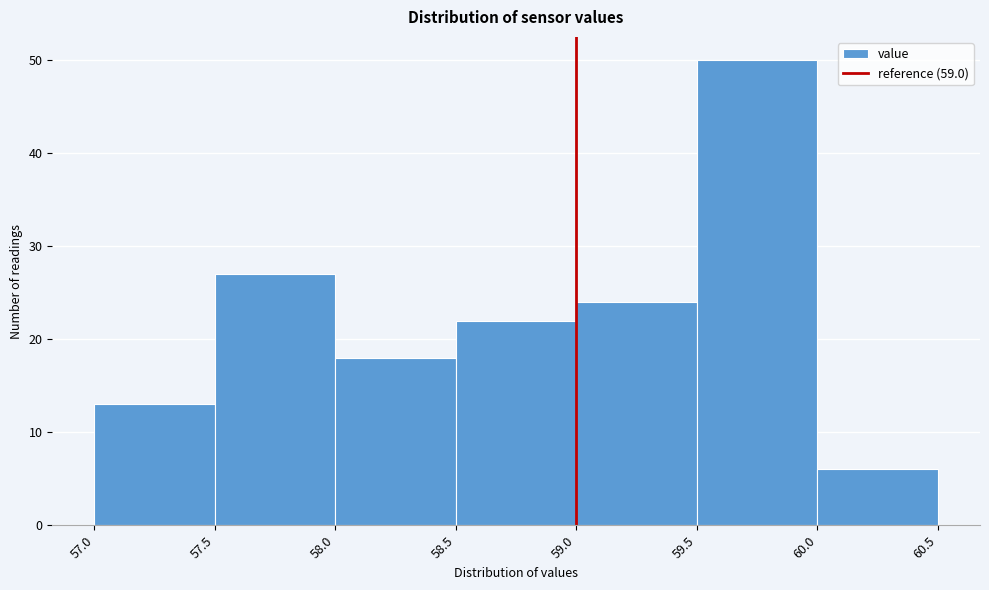

Reading left to right, list every bar in this chart as the range it spans on the x-axis followed by its height. The values are not printed on the chart, so give them approximately, as read against the axis.

57.0 to 57.5: 13
57.5 to 58.0: 27
58.0 to 58.5: 18
58.5 to 59.0: 22
59.0 to 59.5: 24
59.5 to 60.0: 50
60.0 to 60.5: 6